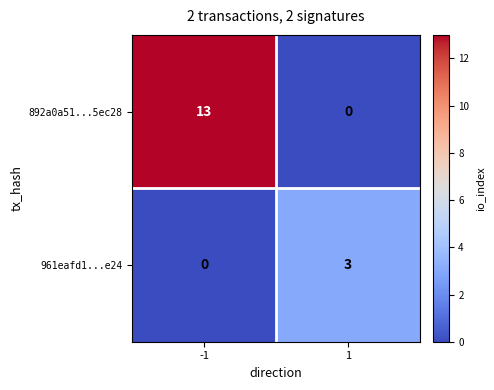

Reading left to right, extract all data points from this chart.

892a0a51...5ec28: 13	0
961eafd1...e24: 0	3